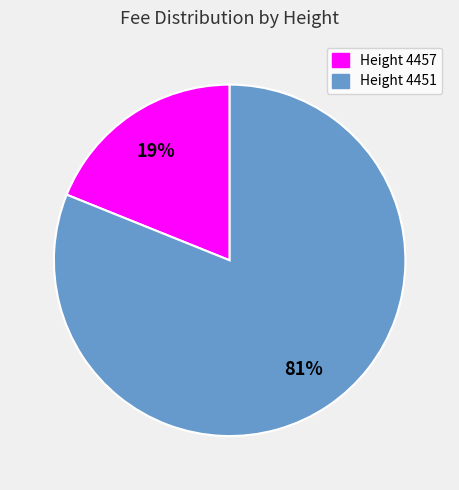

Does any single category account for the majority?

Yes